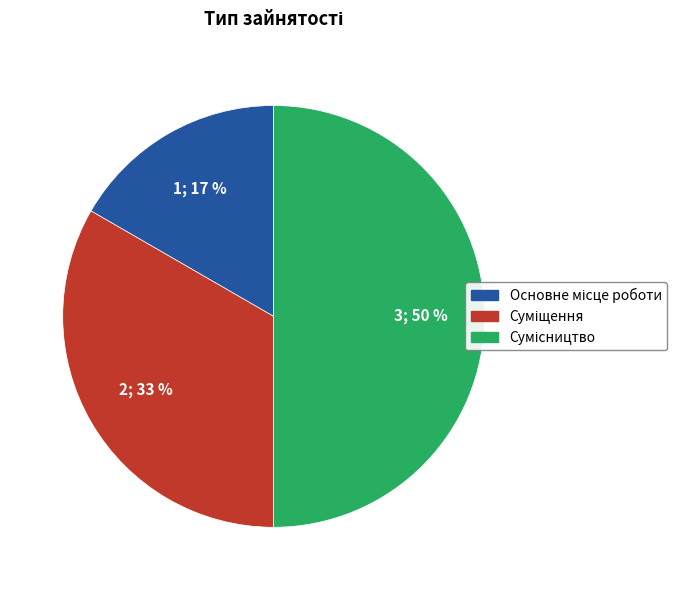

To the nearest percent, what is the average slice percentage?

33%